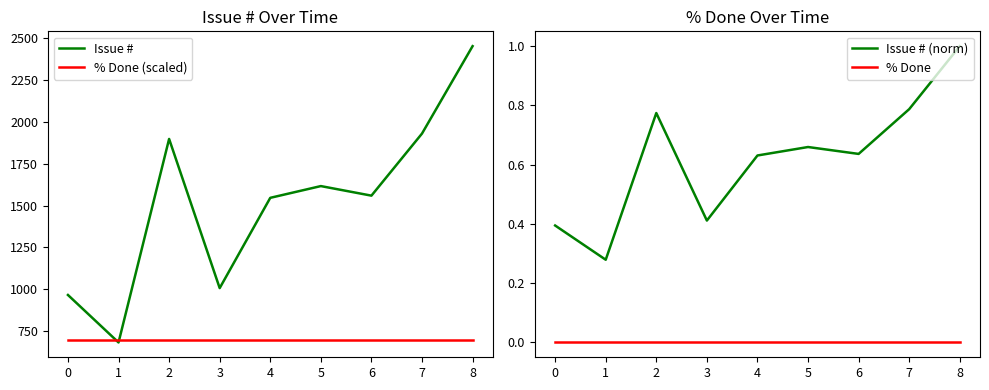

The % Done (scaled) series shows 700 at 0. True or false?

True